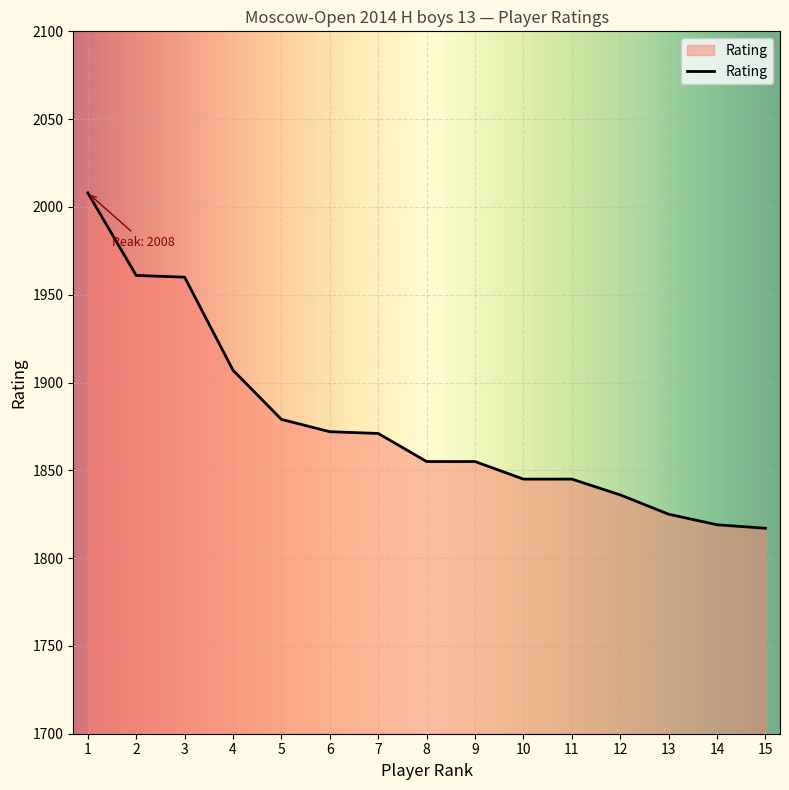

What is the smallest value displayed?

1817